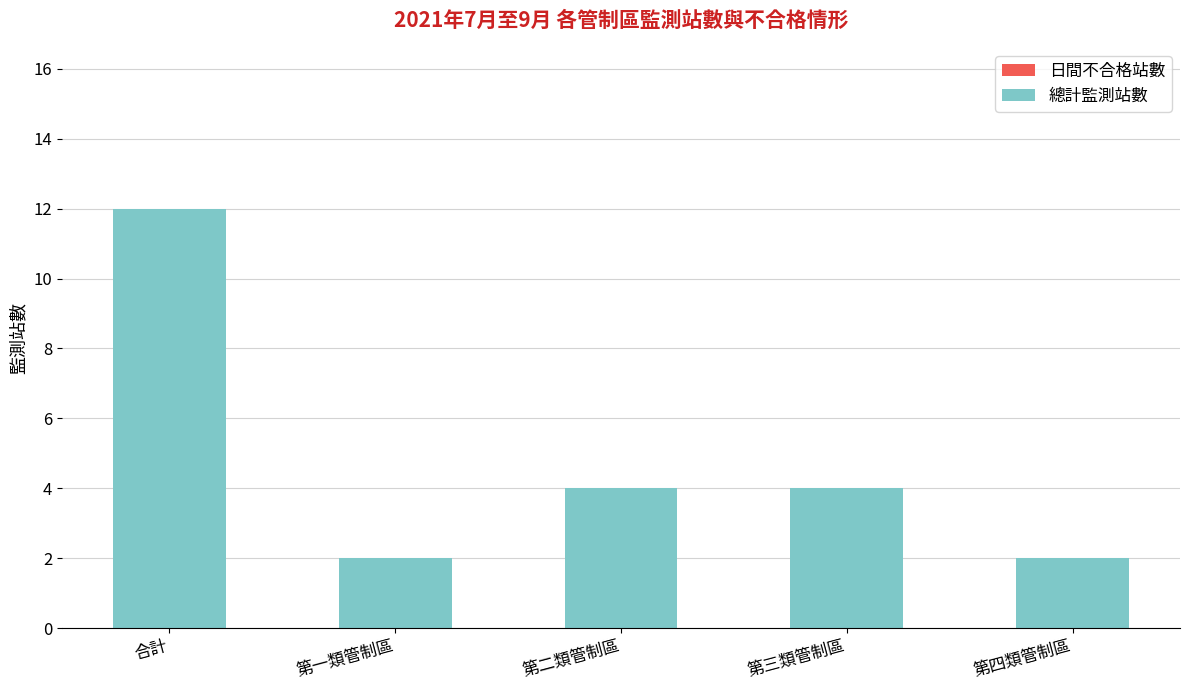

True or false: the data shows 4 at 第二類管制區.

True